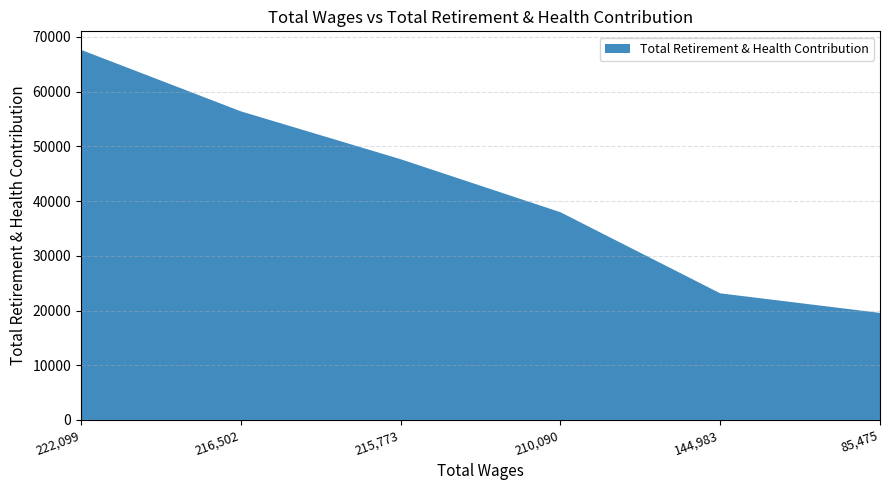

Reading left to right, what are all the values shown in this chart?

222,099=67644	216,502=56407	215,773=47655	210,090=37968	144,983=23142	85,475=19563